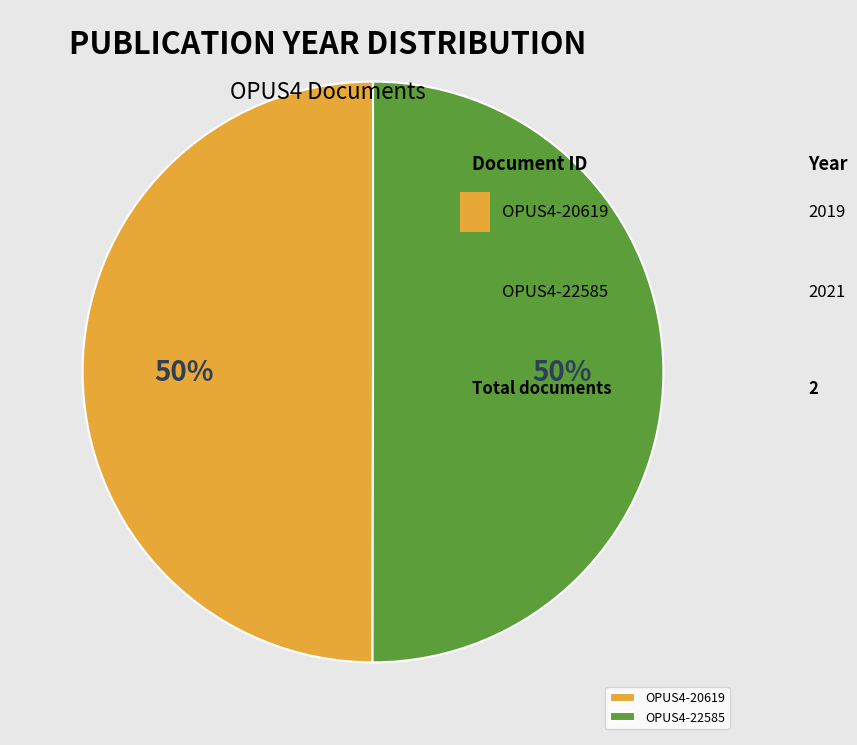

Count the number of slices in the pie.

2